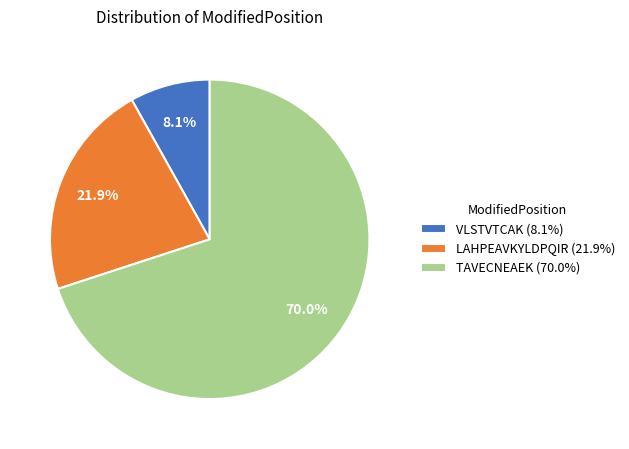

Which slice is the largest?

TAVECNEAEK